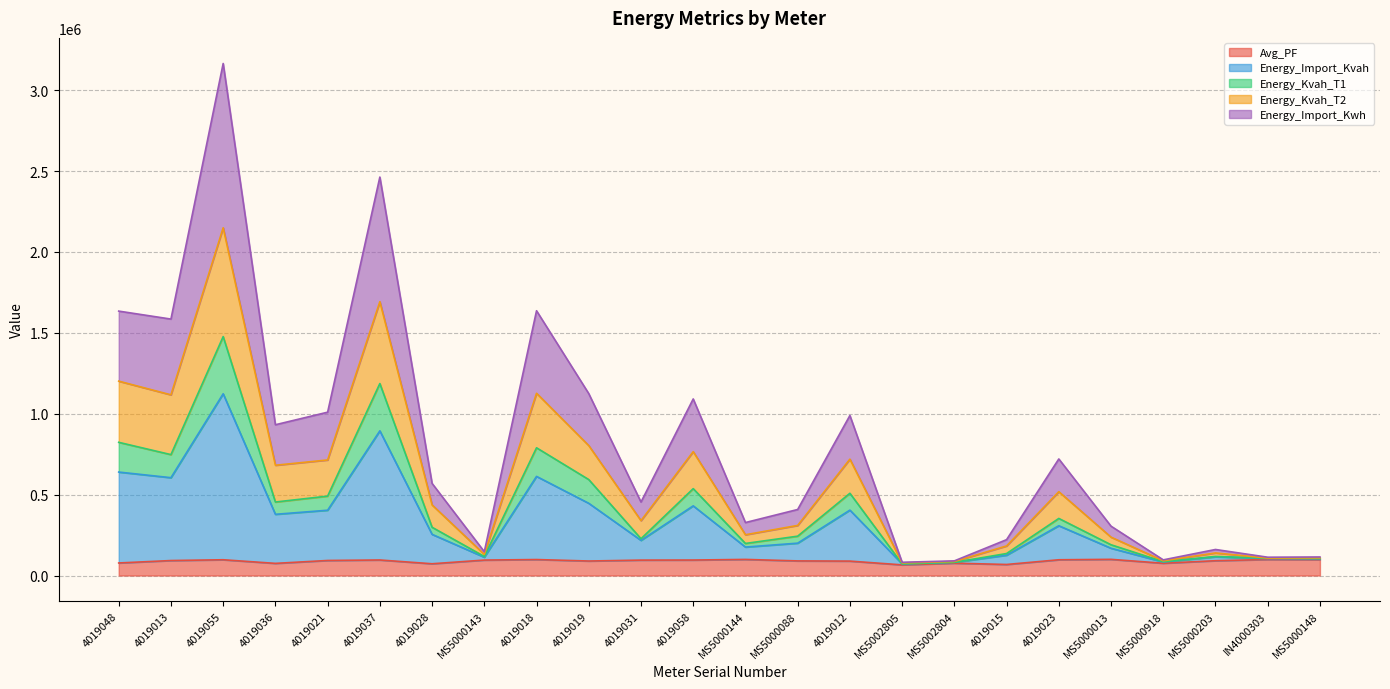

The Energy_Import_Kvah series shows 86570.6 at MS5002804. True or false?

True